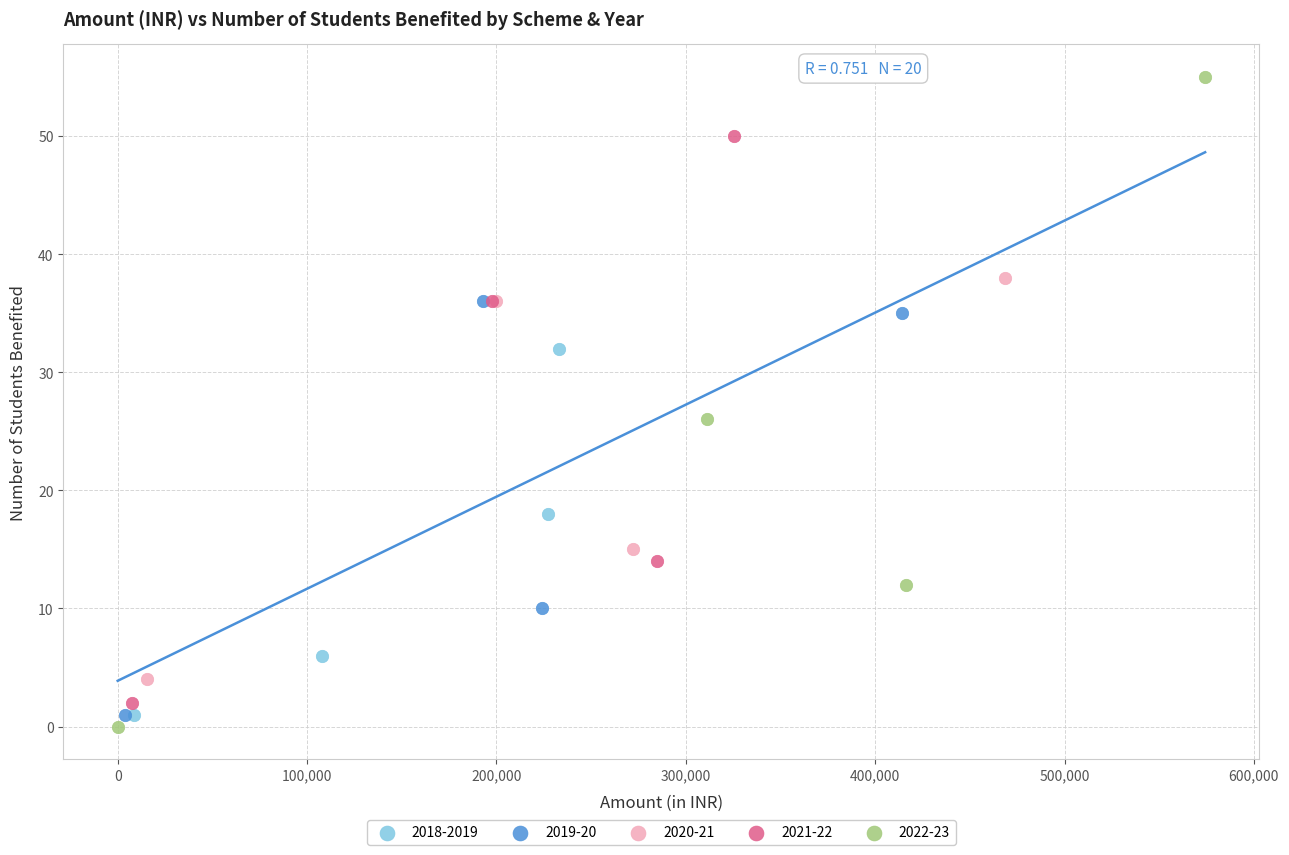

Which series contains the highest Y value?

2022-23